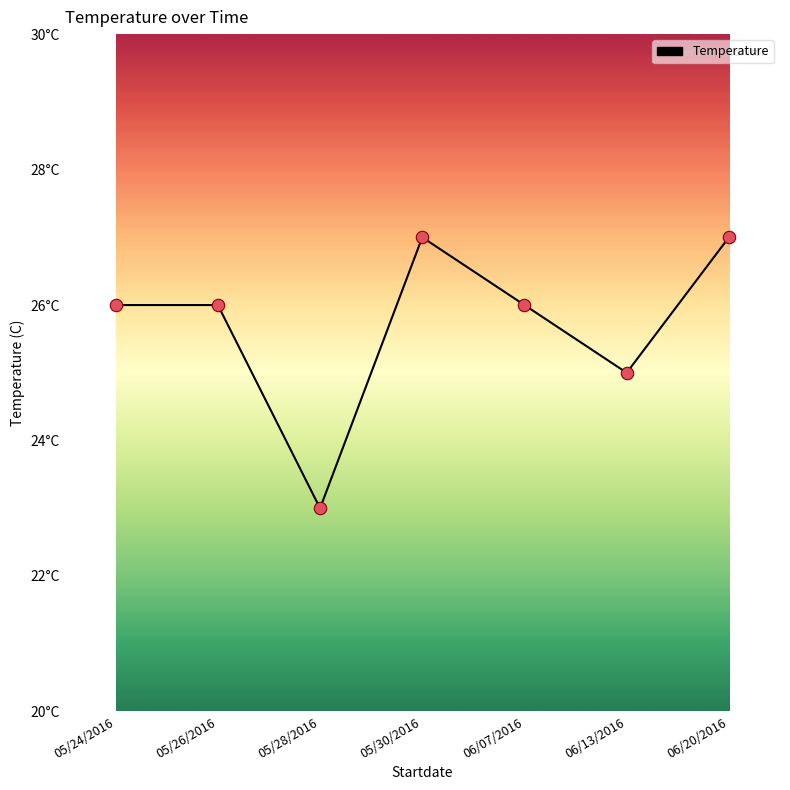

Does the chart have visible grid lines?

No